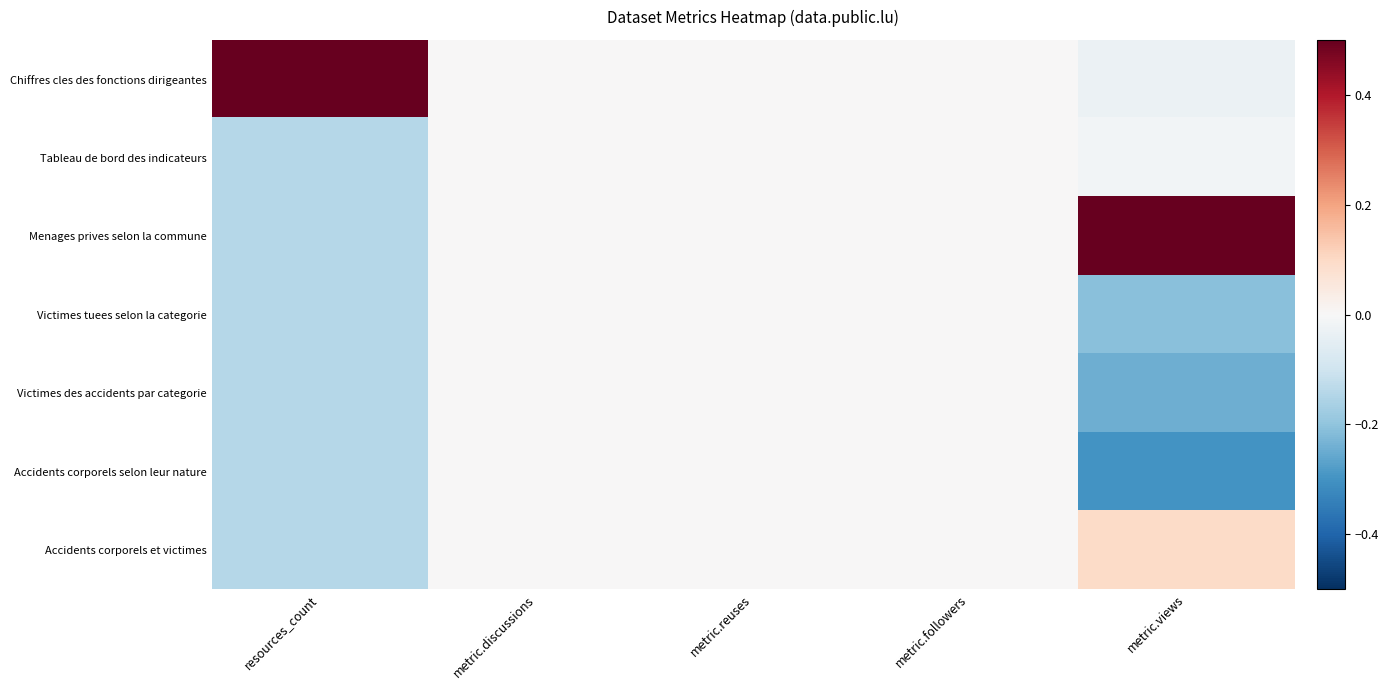

How many distinct data groups are displayed?

7